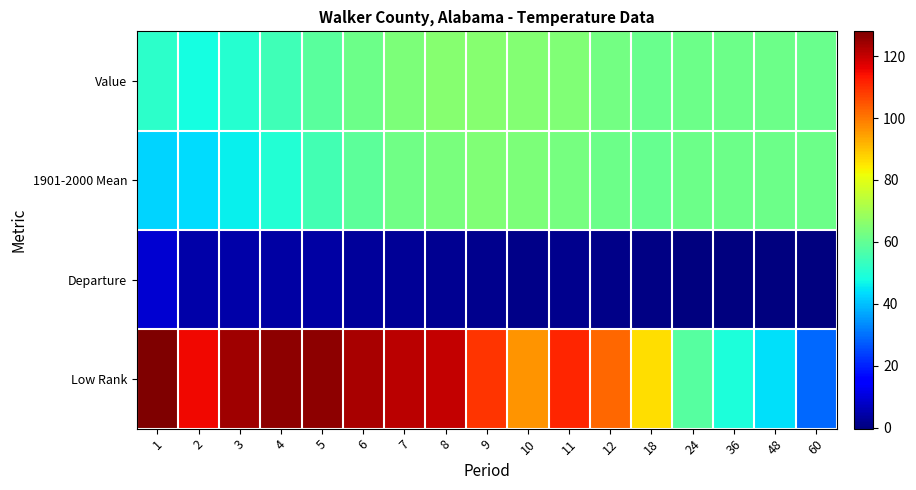

Rank the series by their maximum value, from lowest to highest.

Departure, 1901-2000 Mean, Value, Low Rank